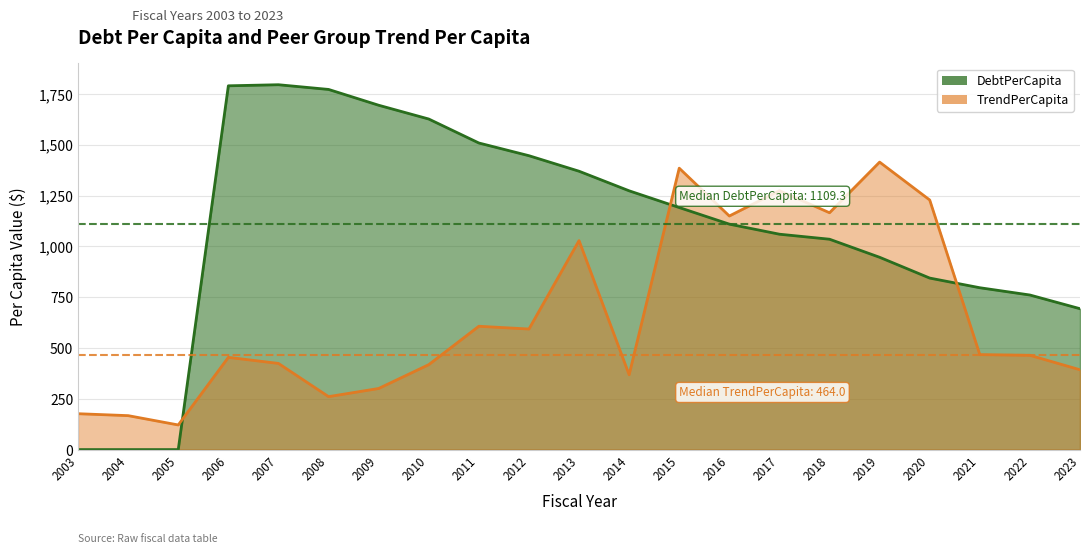

At which label is TrendPerCapita closest to 767?

2011